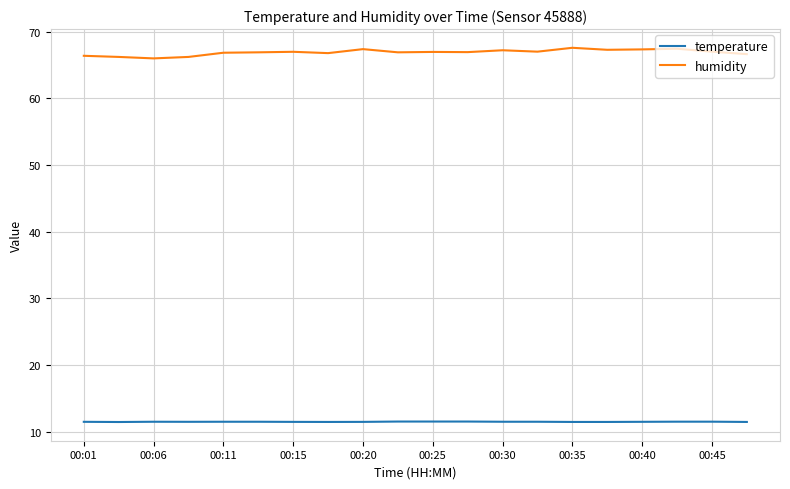

What is the difference between the maximum and minimum values in the humidity series?

1.6